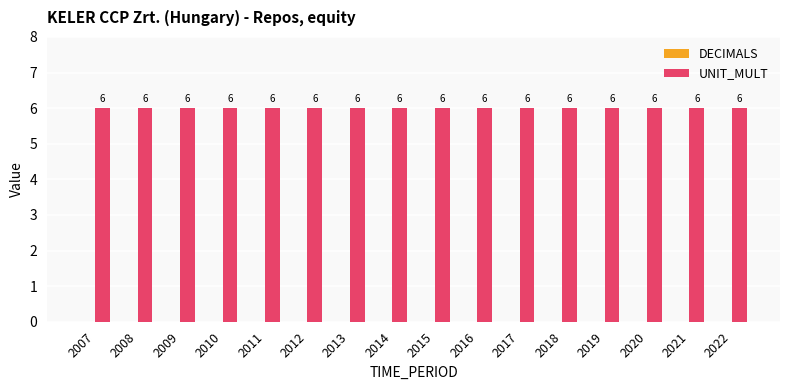

Is the value of UNIT_MULT at 2011 greater than the value of DECIMALS at 2017?

Yes